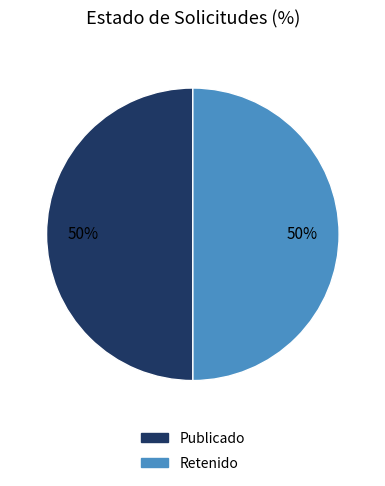

Approximately how many times larger is the value at Publicado compared to Retenido?

1.0